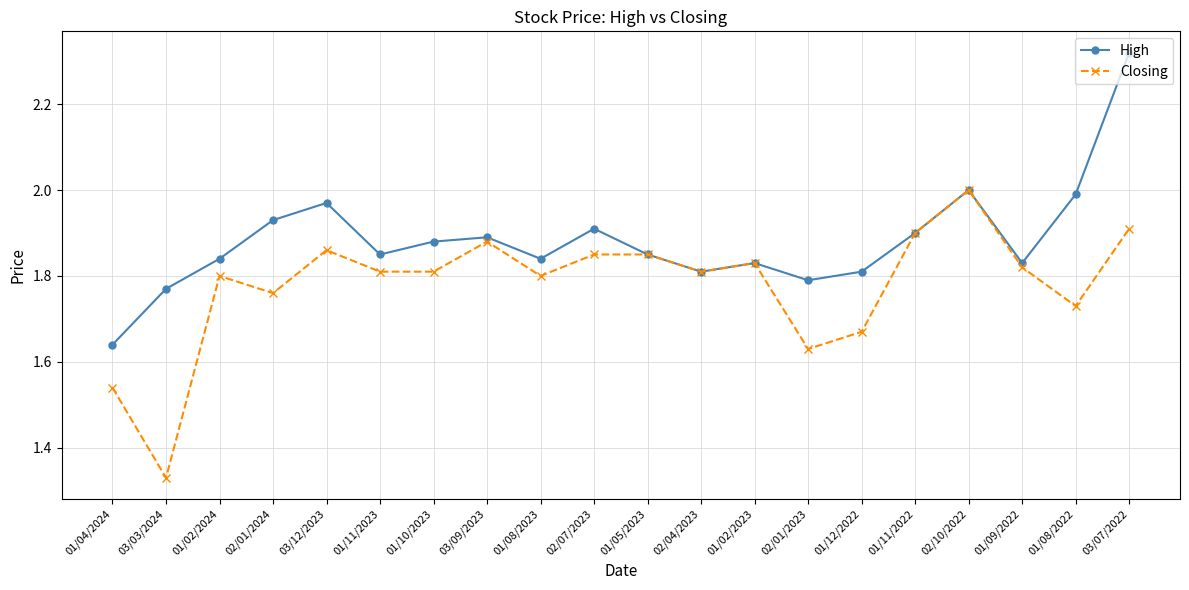

Is it true that High equals 3.1 at 02/10/2022?

False